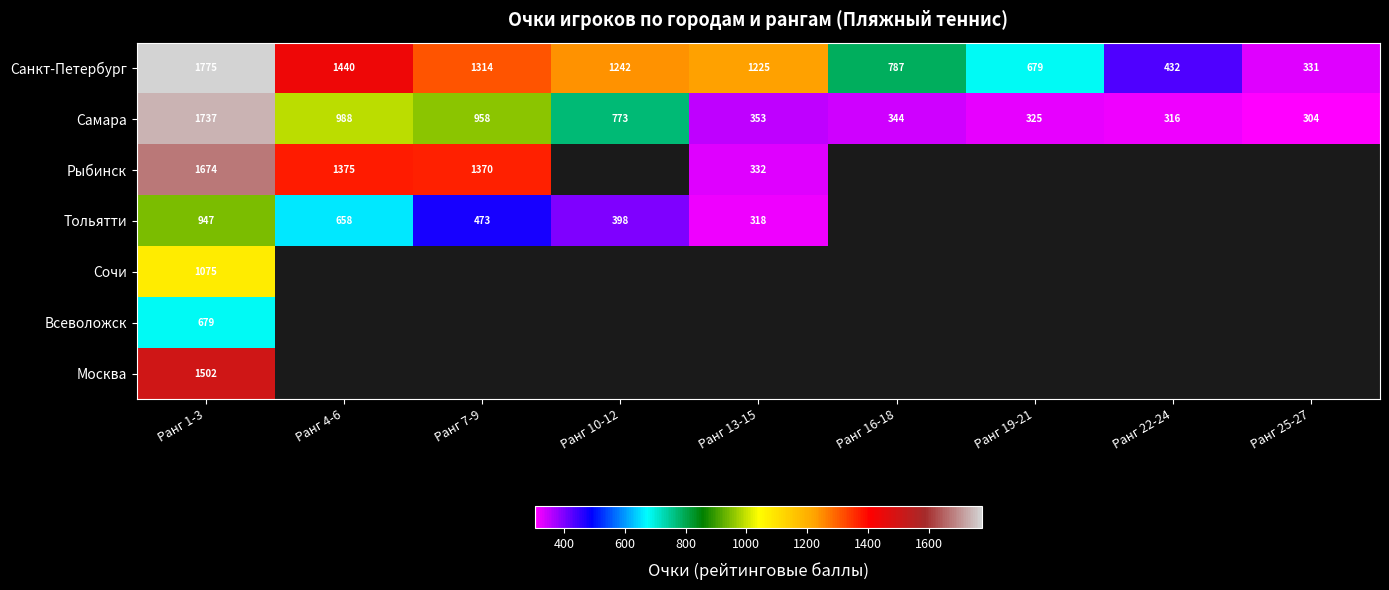

What is the spread (max minus min) of values at Ранг 22-24?

117.0